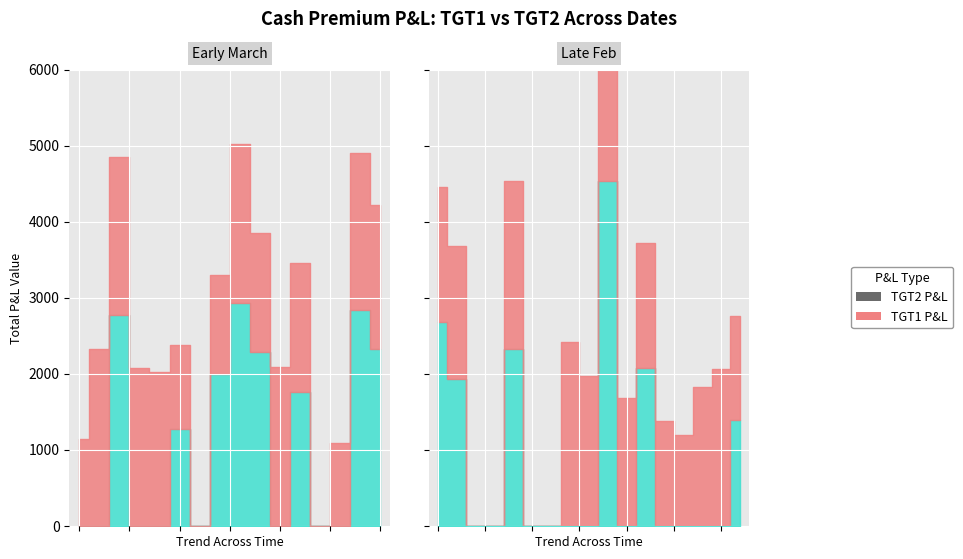

Where is tgt1 nearest to the value 377?

6